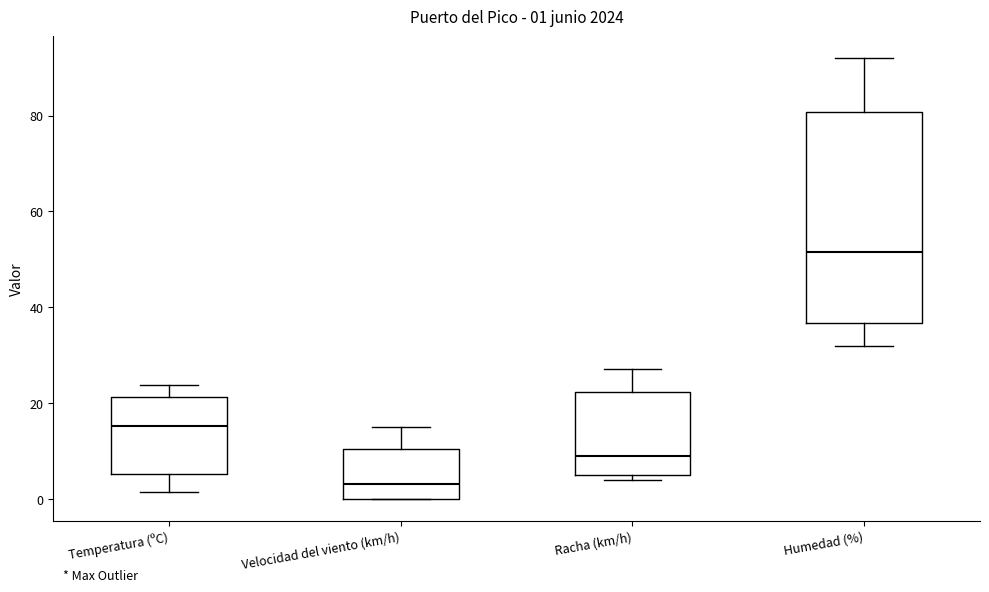

Which box is the tallest, from its lower edge to its upper edge?

Humedad (%)